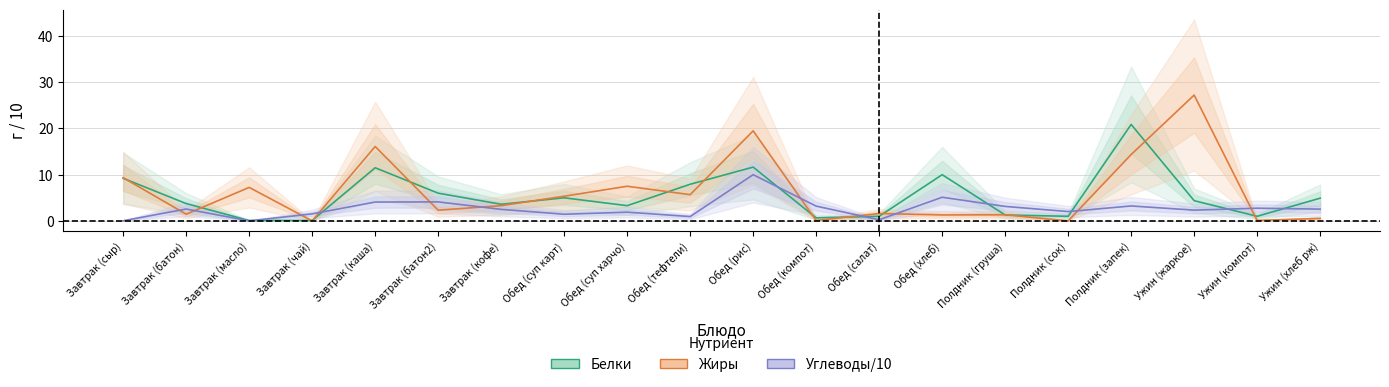

At which category is the sum across all series the highest?

Обед (рис)